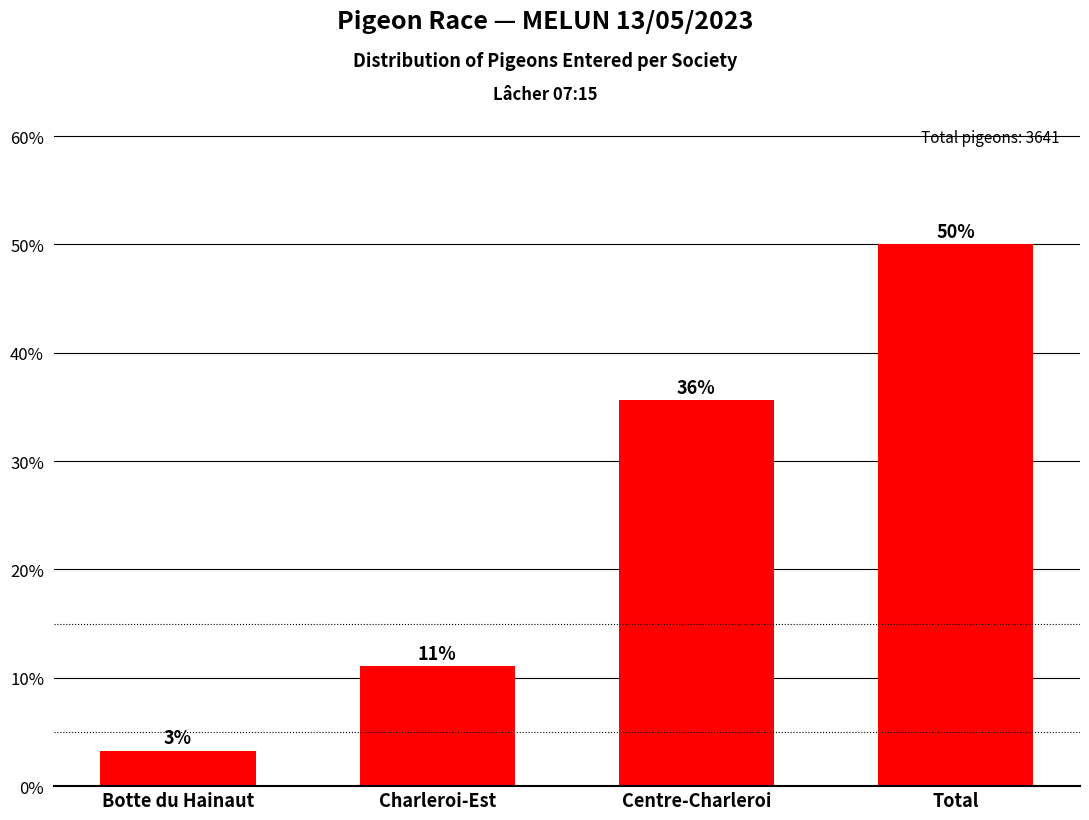

Are the bars horizontal?

No